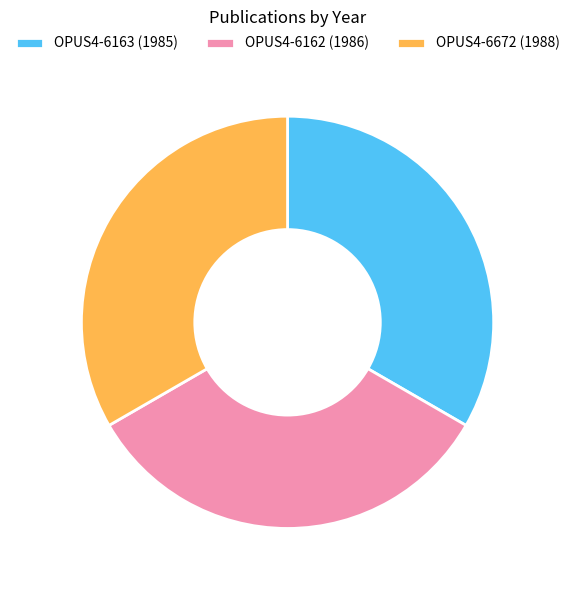

Does any single category account for the majority?

No